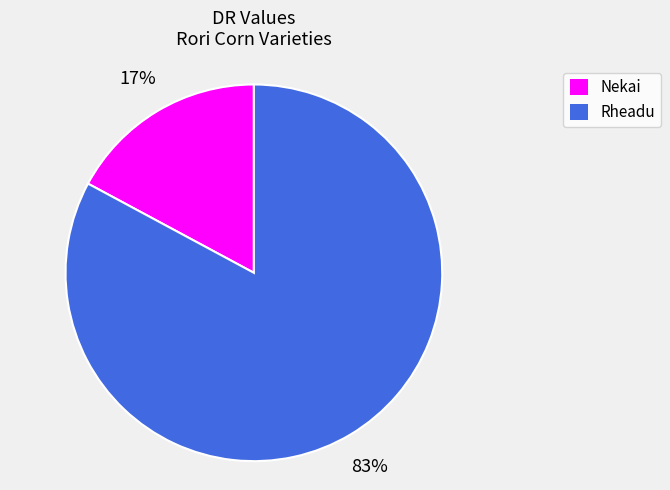

Which category has the smallest portion of the pie?

Nekai